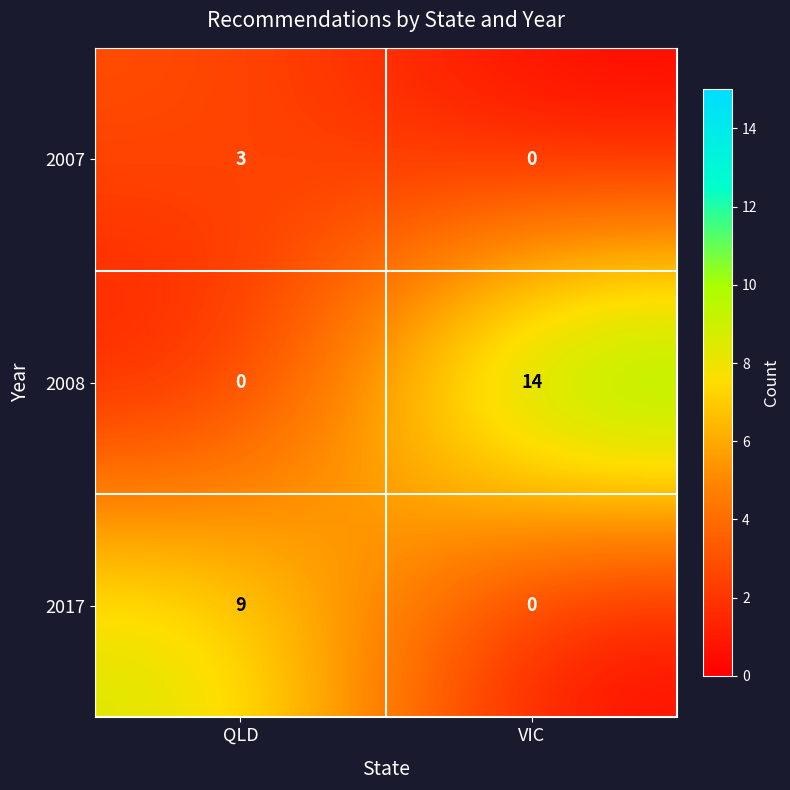

Between QLD and VIC, which series saw the biggest shift?

2008